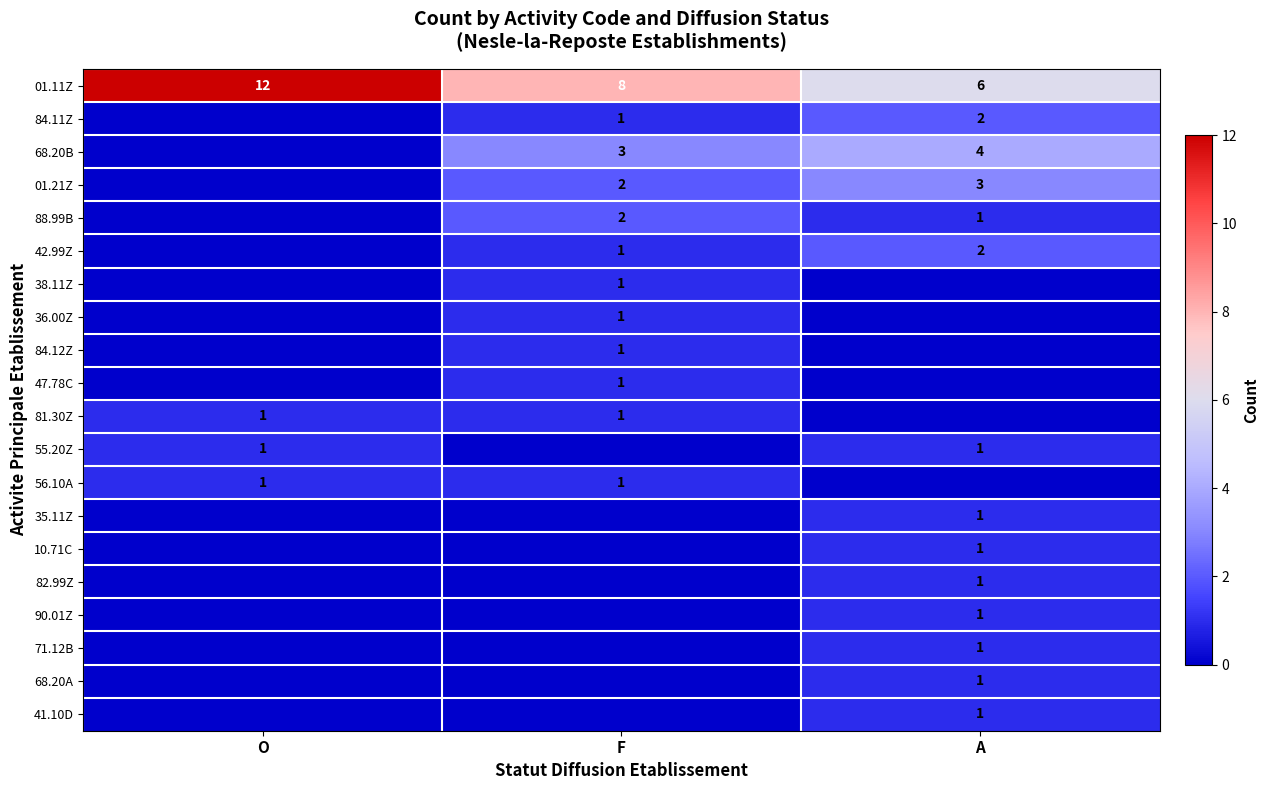

At how many categories does at least one series exceed 6?

2